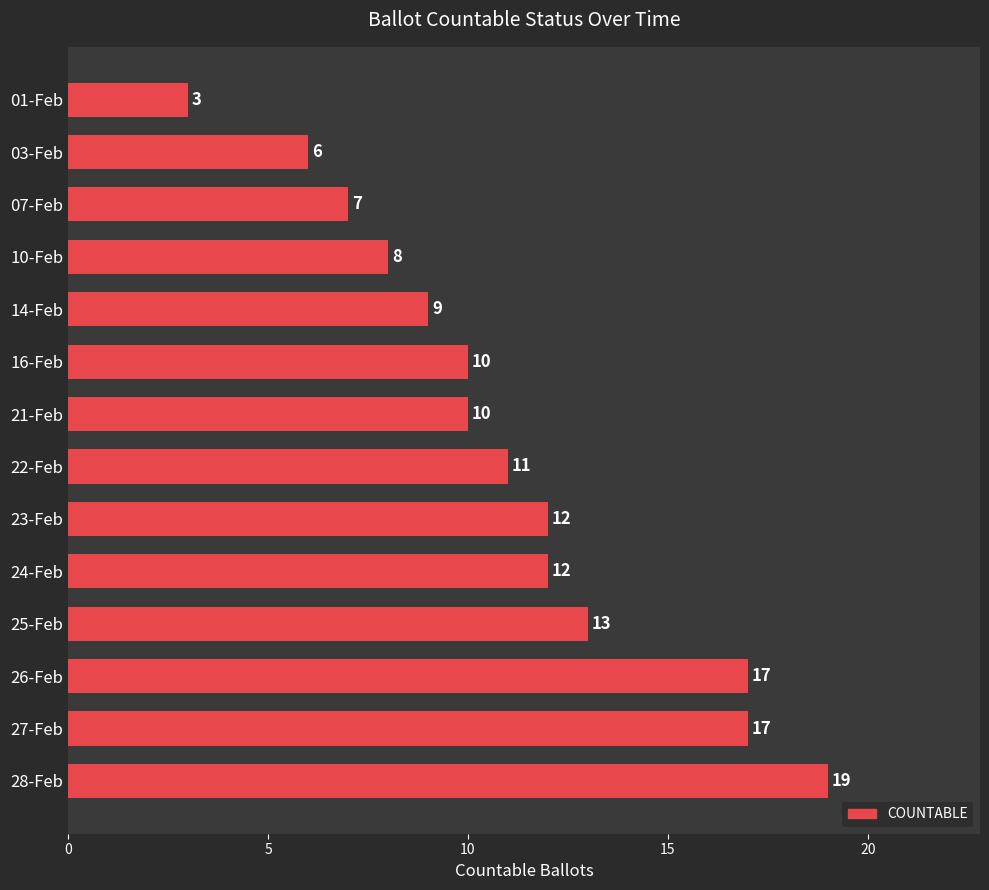

What position from the top is 27-Feb?

13